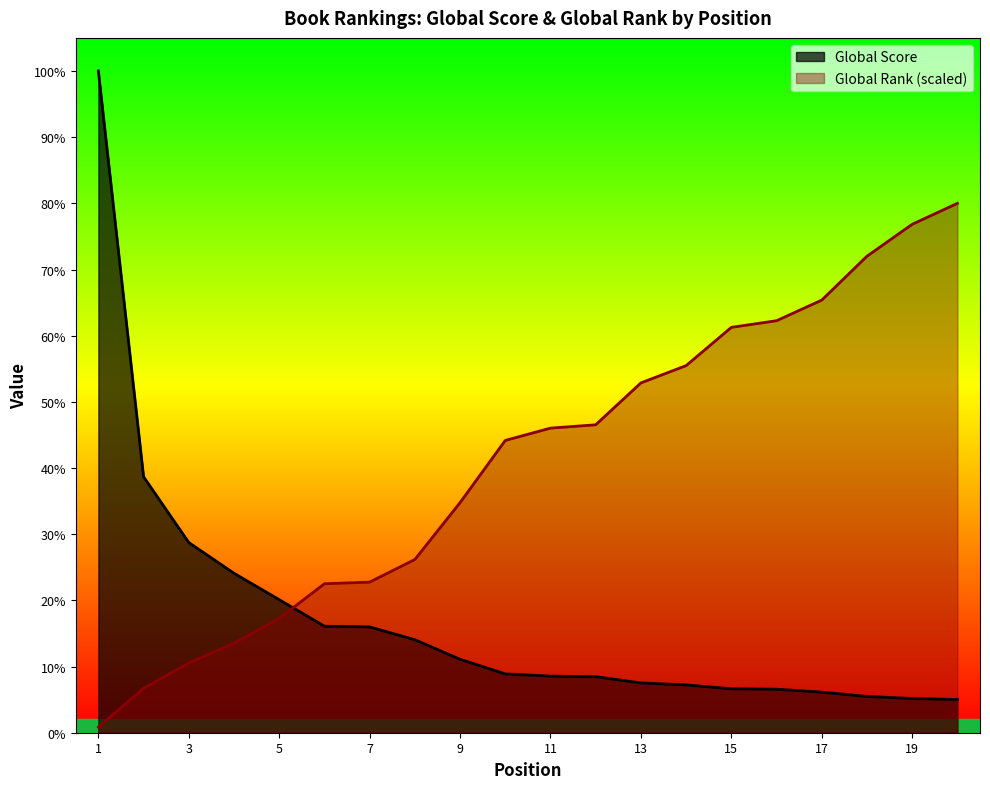

Reading left to right, transcribe all the data shown in this chart.

Global Score: 1=4760.0	2=1841.0	3=1368.0	4=1147.0	5=957.0	6=766.0	7=761.0	8=669.0	9=528.0	10=423.0	11=407.0	12=403.0	13=358.0	14=344.0	15=316.0	16=313.0	17=292.0	18=261.0	19=246.0	20=239.0
Global Rank: 1=40.7	2=320.5	3=502.3	4=643.4	5=822.8	6=1071.6	7=1083.6	8=1246.2	9=1655.2	10=2102.5	11=2191.0	12=2215.0	13=2516.3	14=2640.7	15=2915.8	16=2963.6	17=3111.9	18=3427.7	19=3657.3	20=3808.0